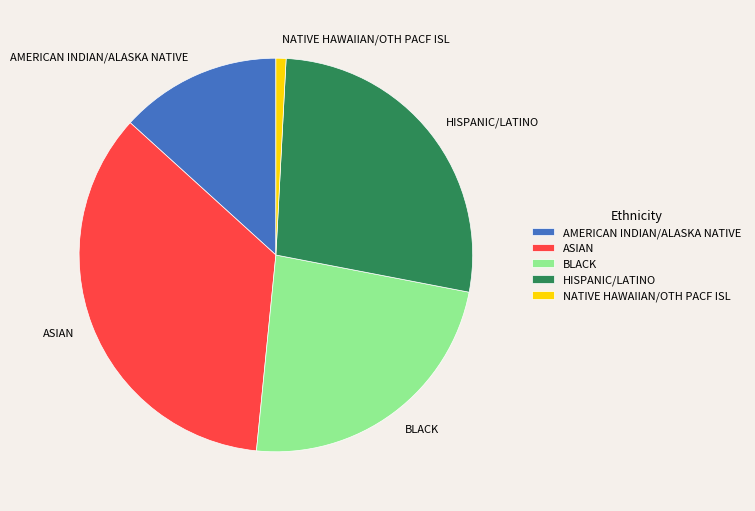

What is the largest slice in the pie chart?

ASIAN